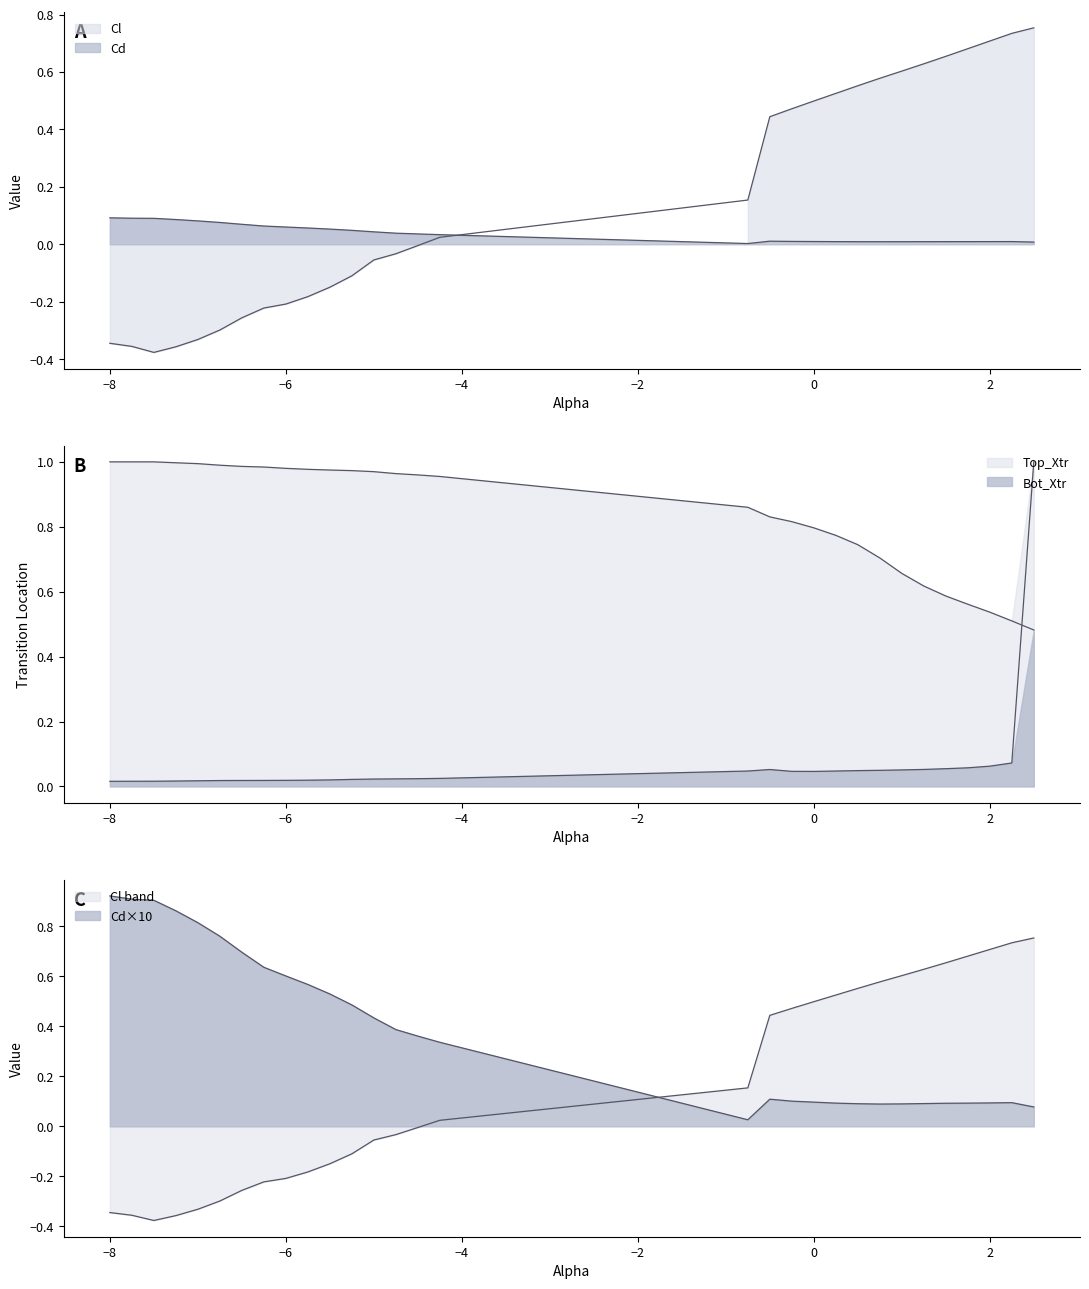

True or false: Bot_Xtr and alpha cross at least once.

True